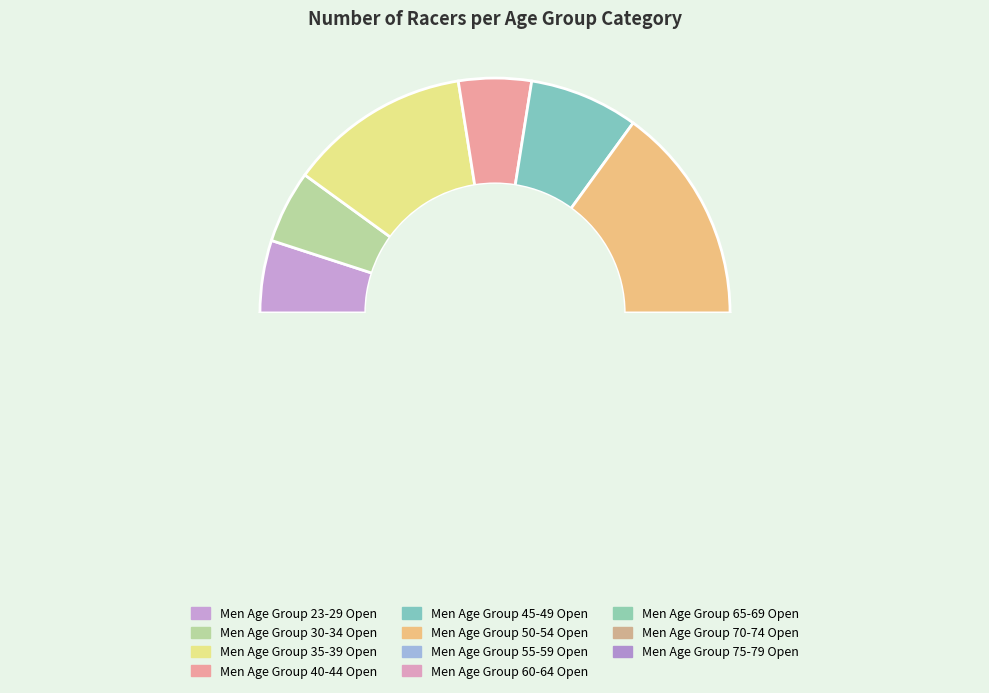

Which has a higher value, Men Age Group 55-59 Open or Men Age Group 60-64 Open?

Men Age Group 55-59 Open